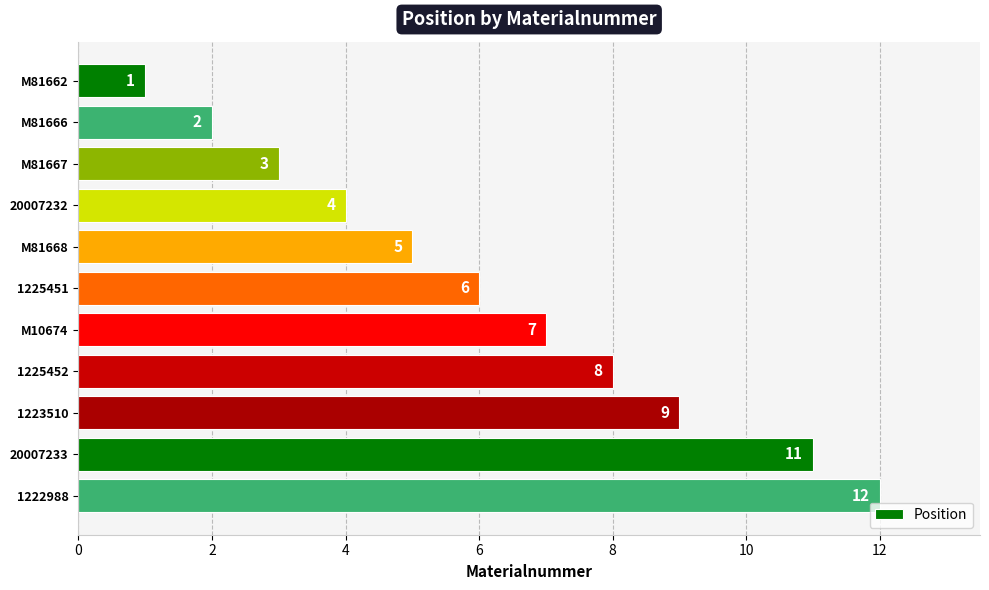

How many distinct data groups are displayed?

1